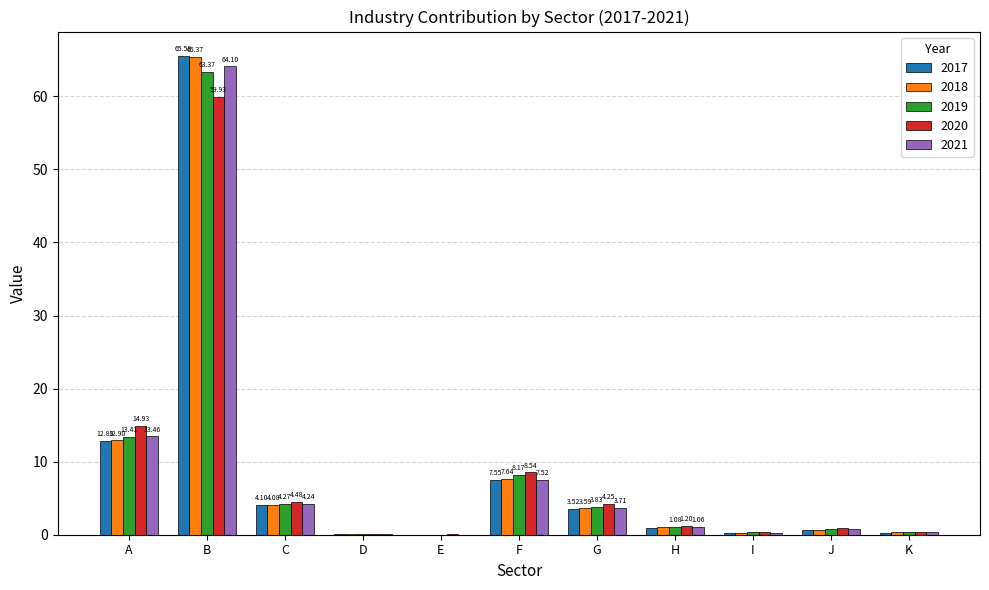

Is the value of 2018 at H greater than the value of 2020 at B?

No